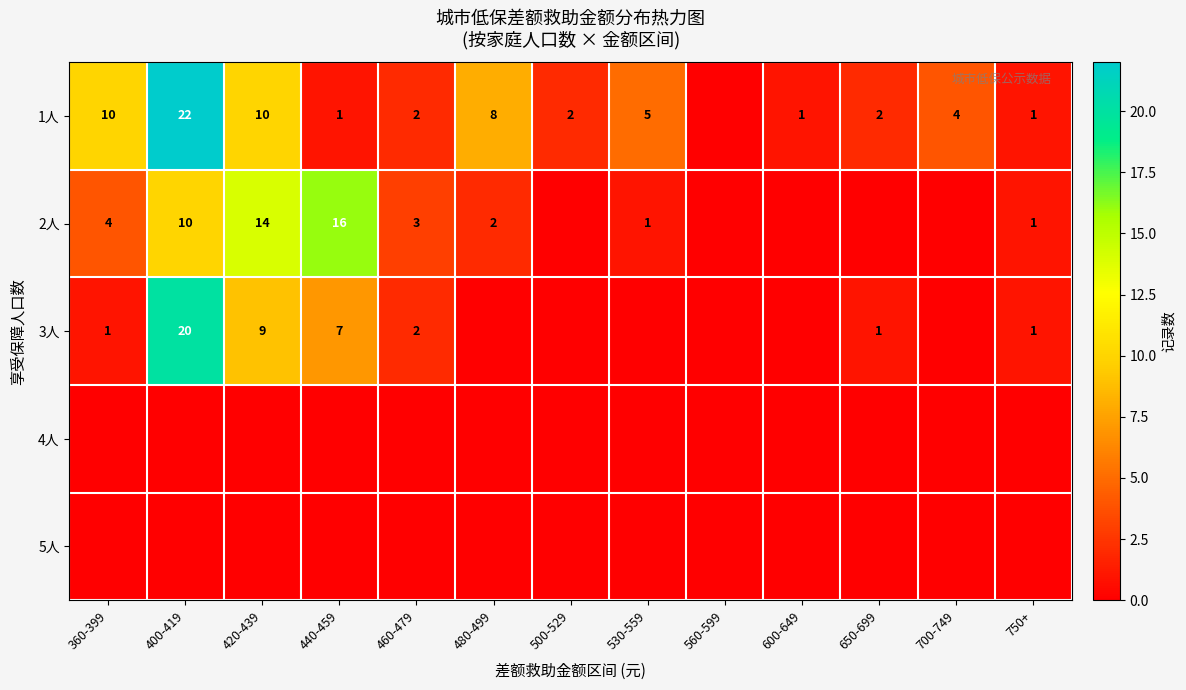

The 1人 series shows 22 at 400-419. True or false?

True